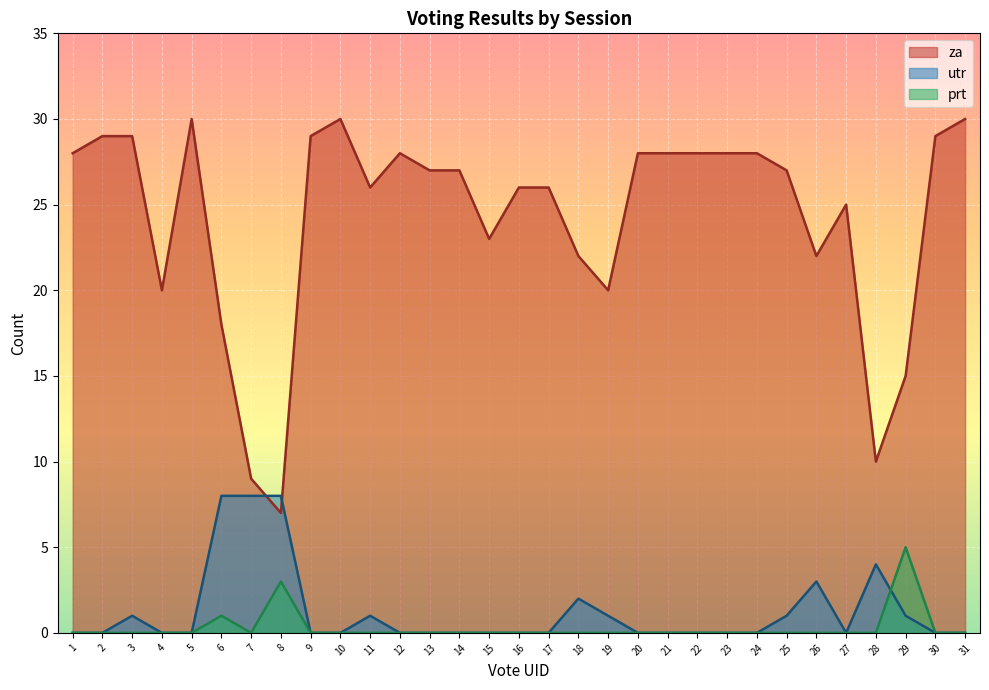

True or false: utr has a value of 0 at 22.

True